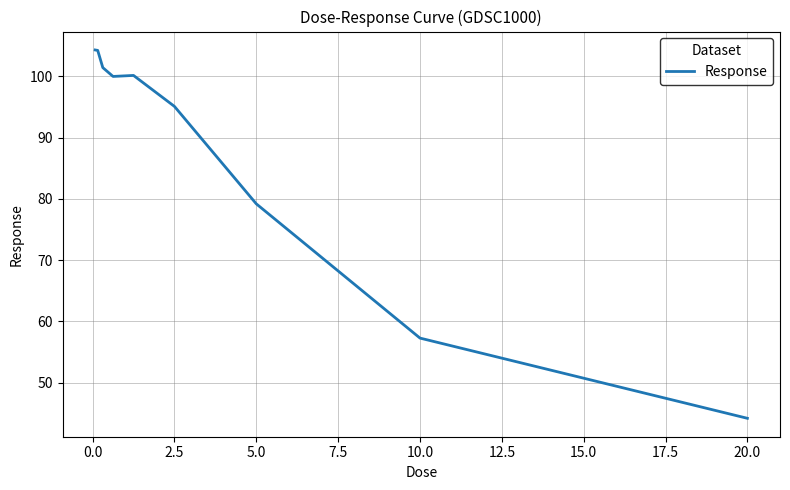

What is the difference between the maximum and minimum values?

60.1